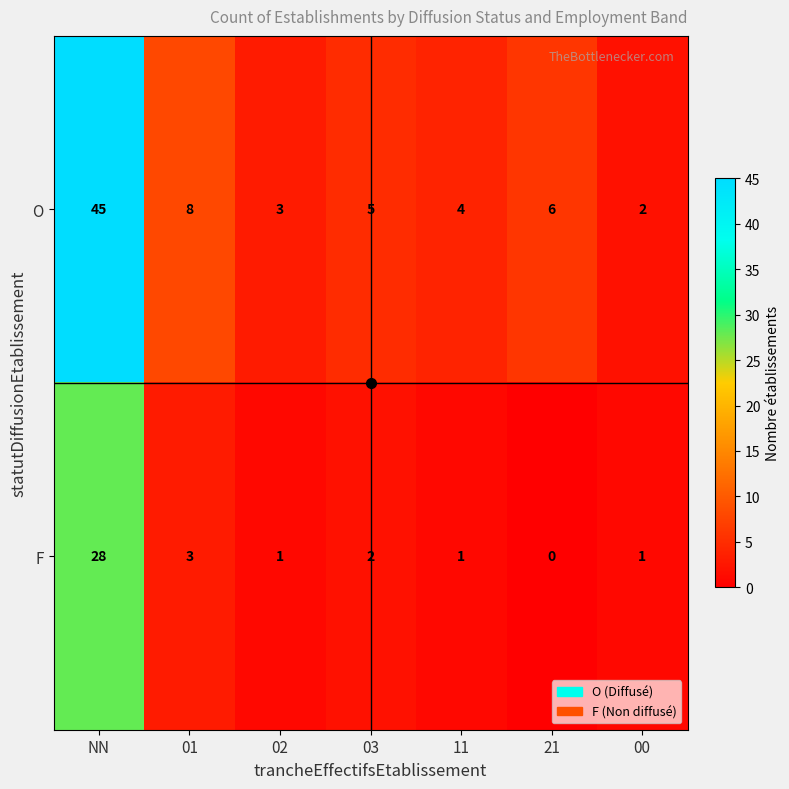

List the series in order of their overall mean, lowest first.

F, O